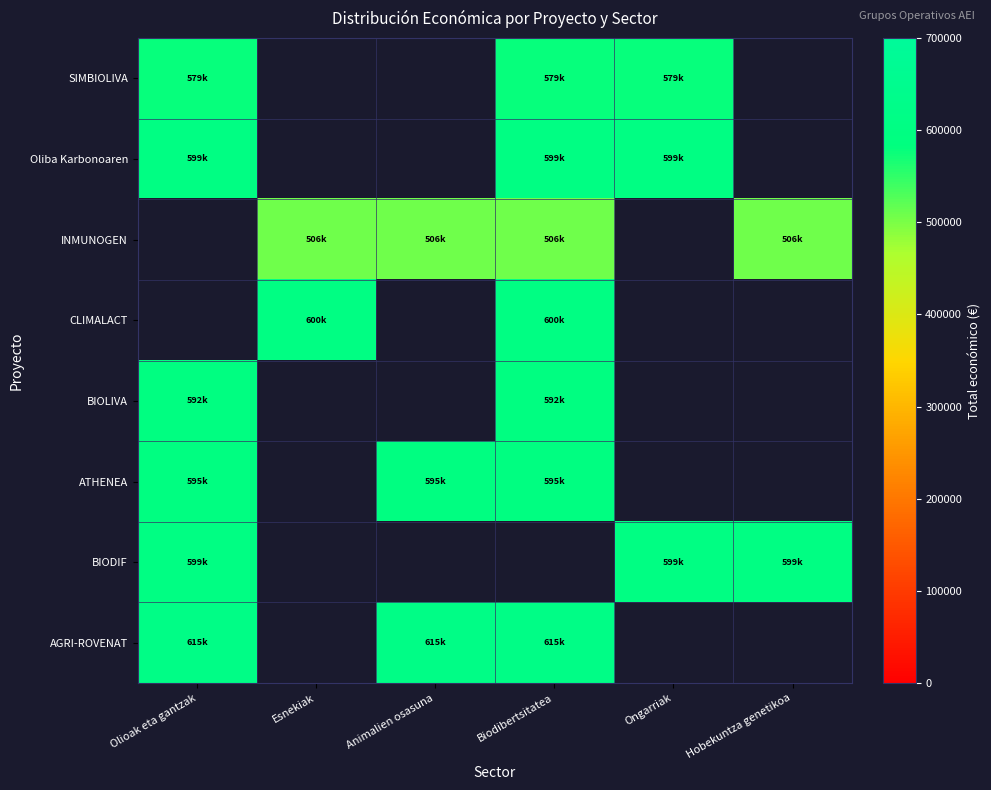

At how many categories does at least one series exceed 404043?

6